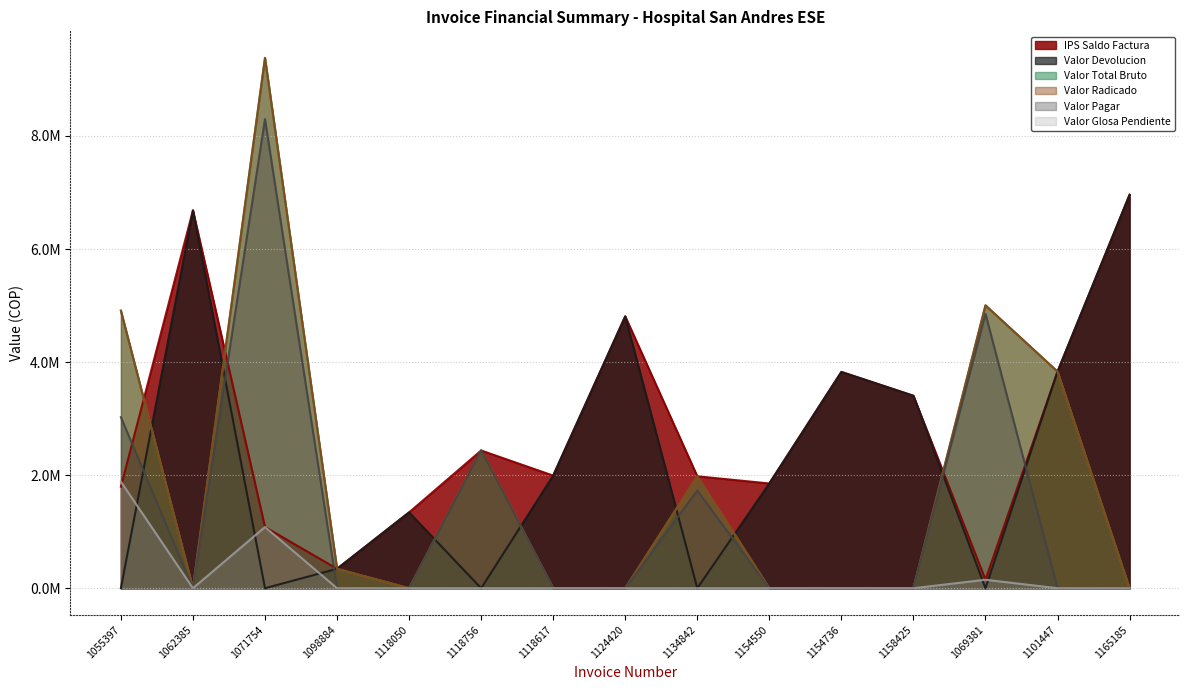

Which series has the largest total across all categories?

IPS Saldo Factura